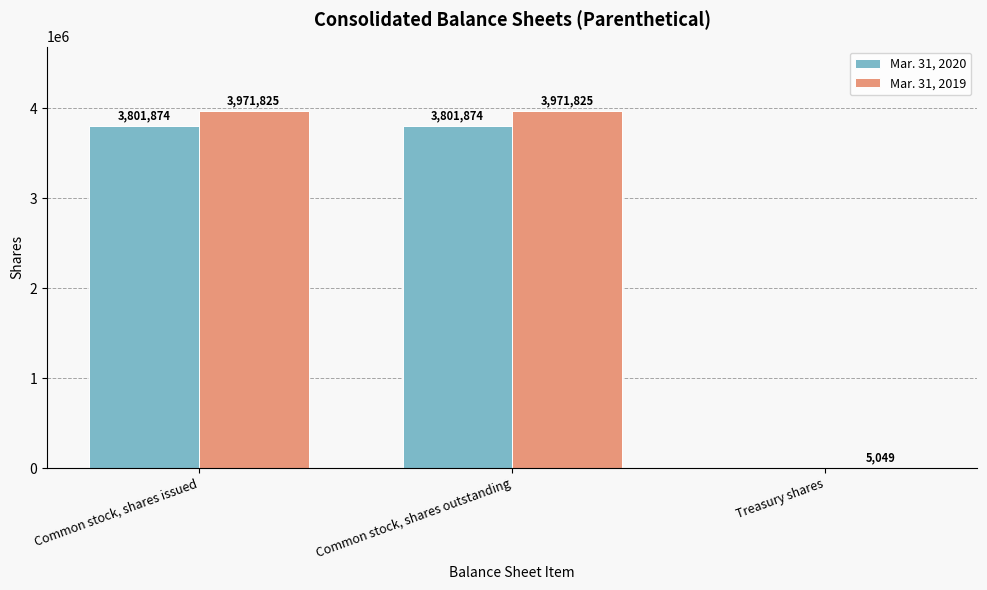

Which series changed the most between Common stock, shares issued and Treasury shares?

Mar. 31, 2019